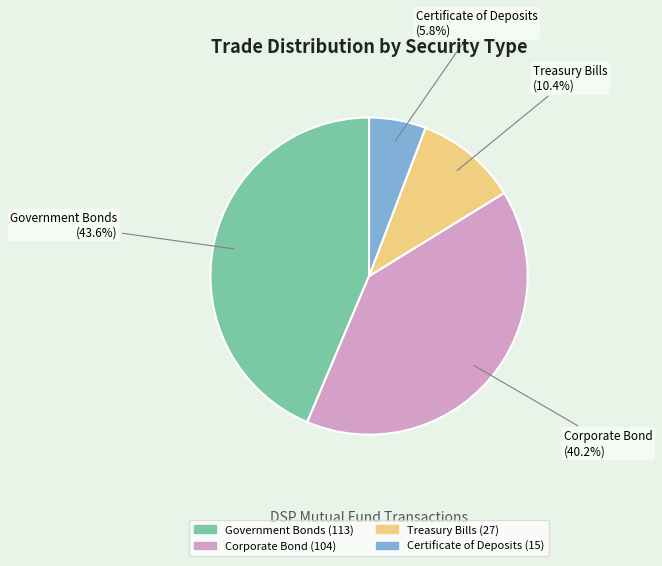

To the nearest percent, what is the difference between the largest and smallest slice percentages?

38%